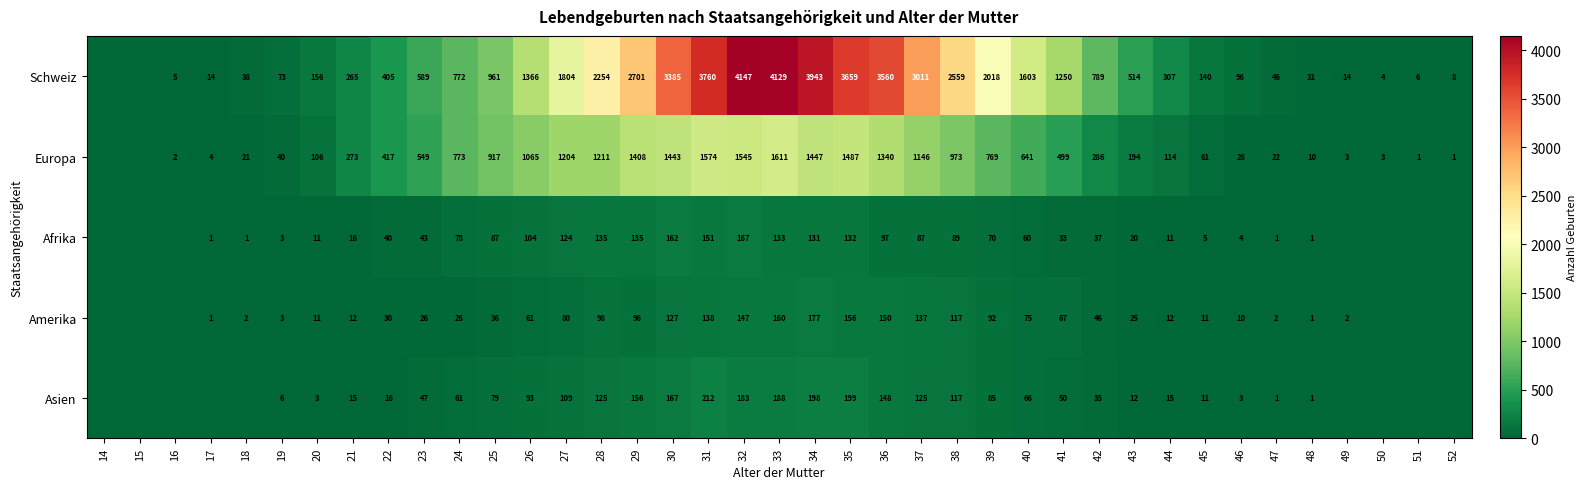

The value of Schweiz at 18 is 38. True or false?

True